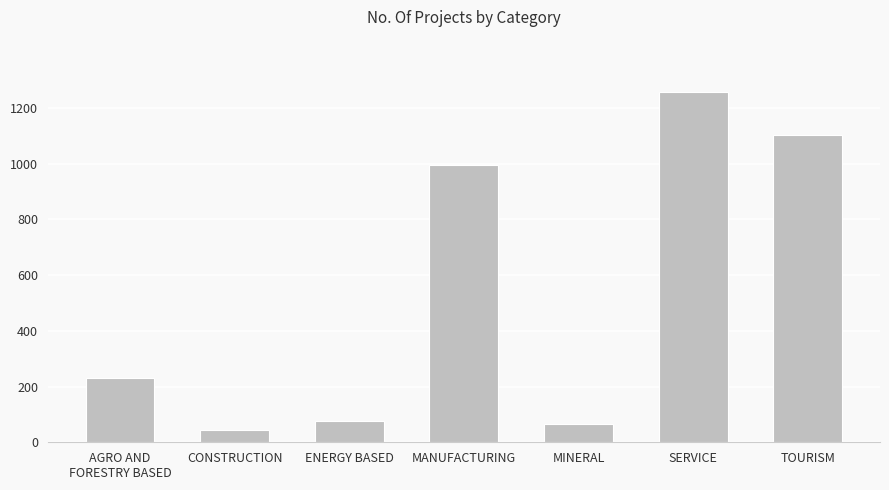

Which label corresponds to the largest value in the chart?

SERVICE